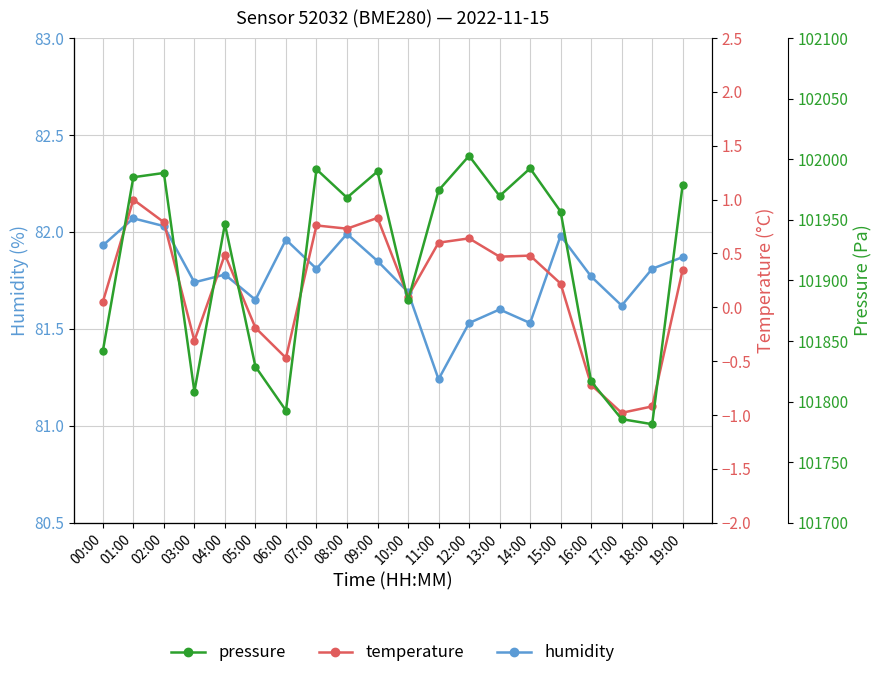

Which series has the widest spread of values?

pressure